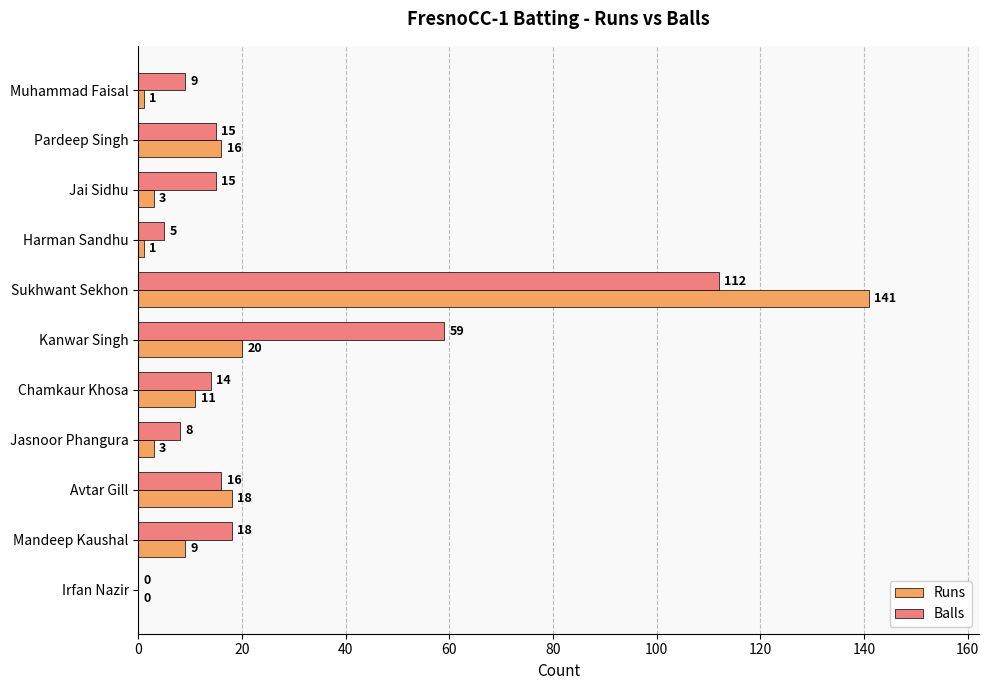

Which series changed the most between Muhammad Faisal and Jasnoor Phangura?

Runs